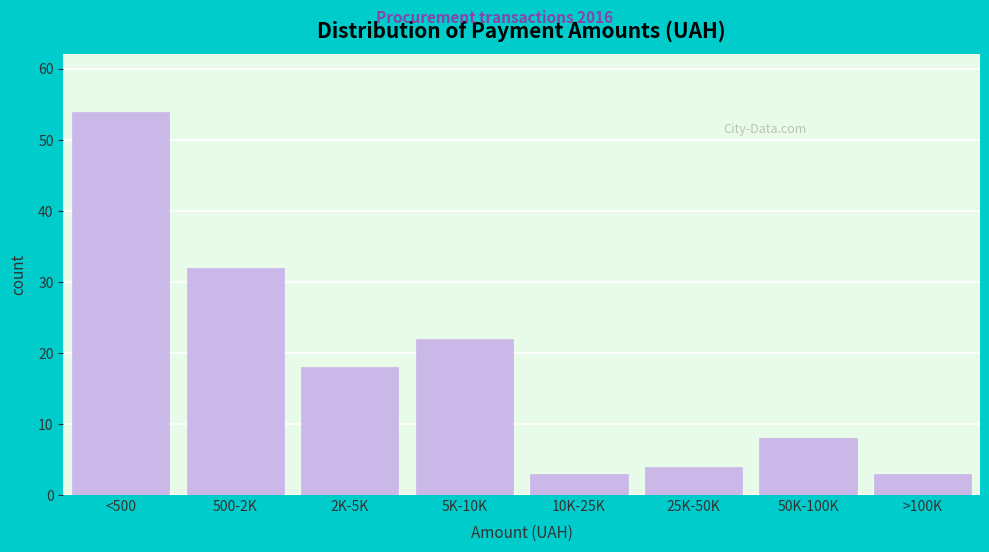

Reading left to right, extract all data points from this chart.

54	32	18	22	3	4	8	3